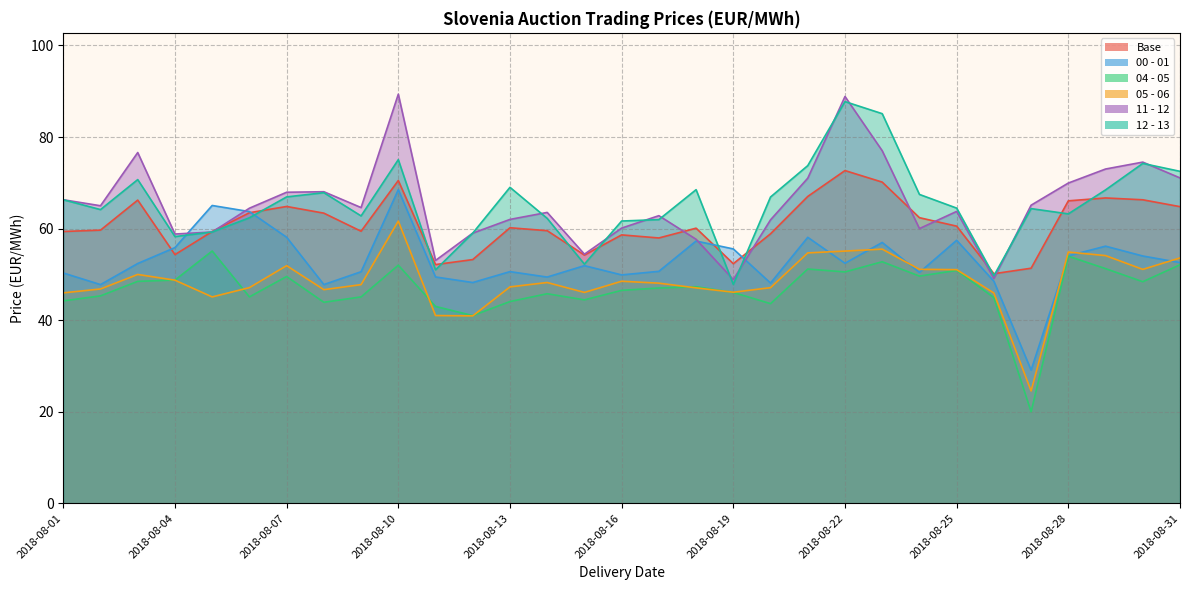

The value of 11 - 12 at 2018-08-15 is 54.4. True or false?

True